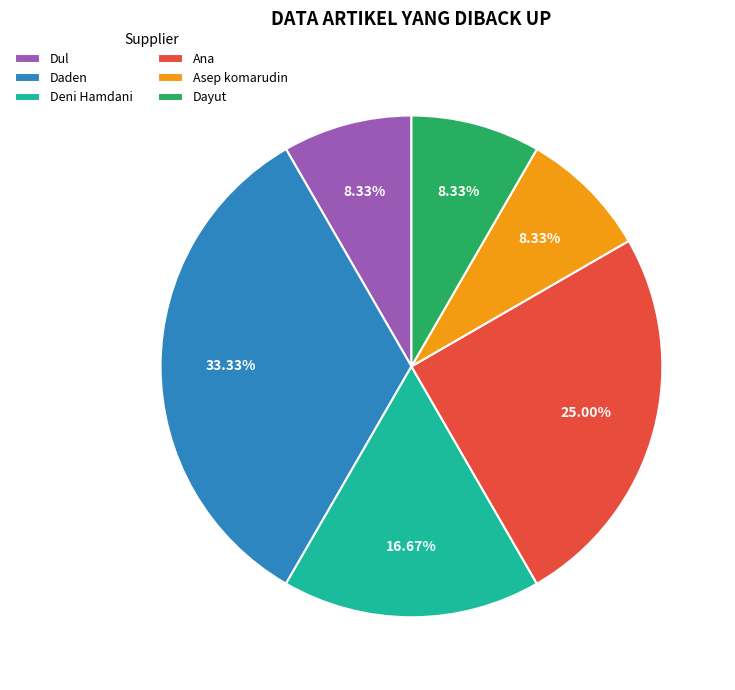

To the nearest percent, what is the combined percentage of Dul and Ana?

33%